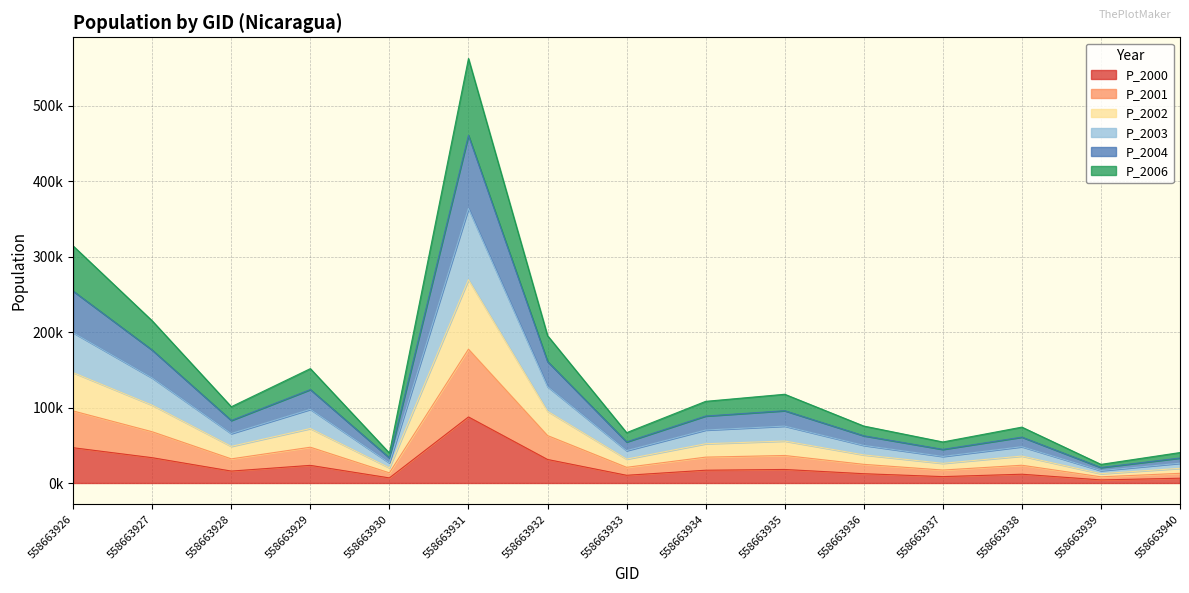

Does the chart display data point markers on the line(s)?

No